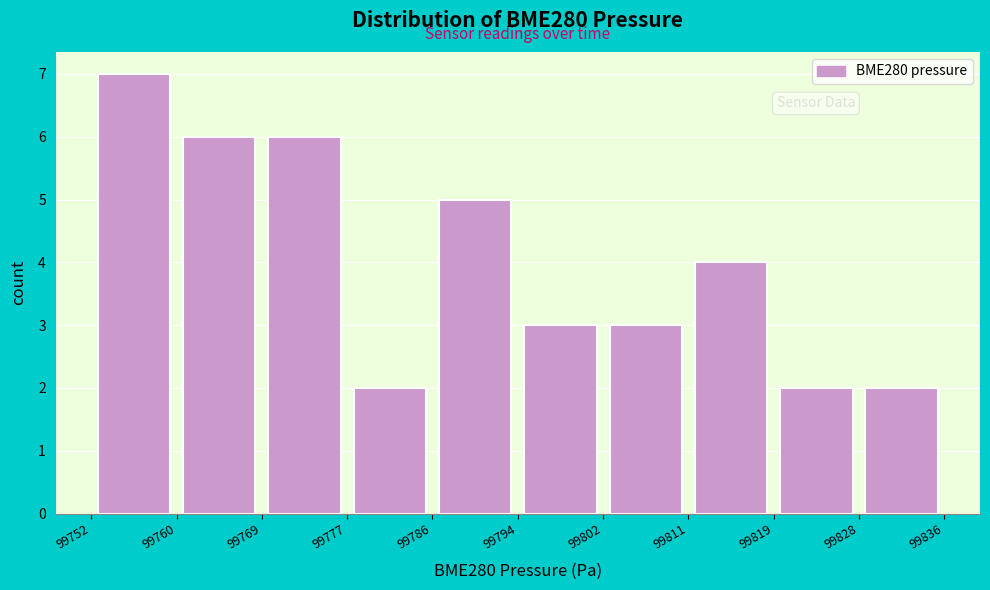

How tall is the bar that spans 99752 to 99760 on the x-axis? The values are not printed on the chart, so give them approximately, as read against the axis.

7